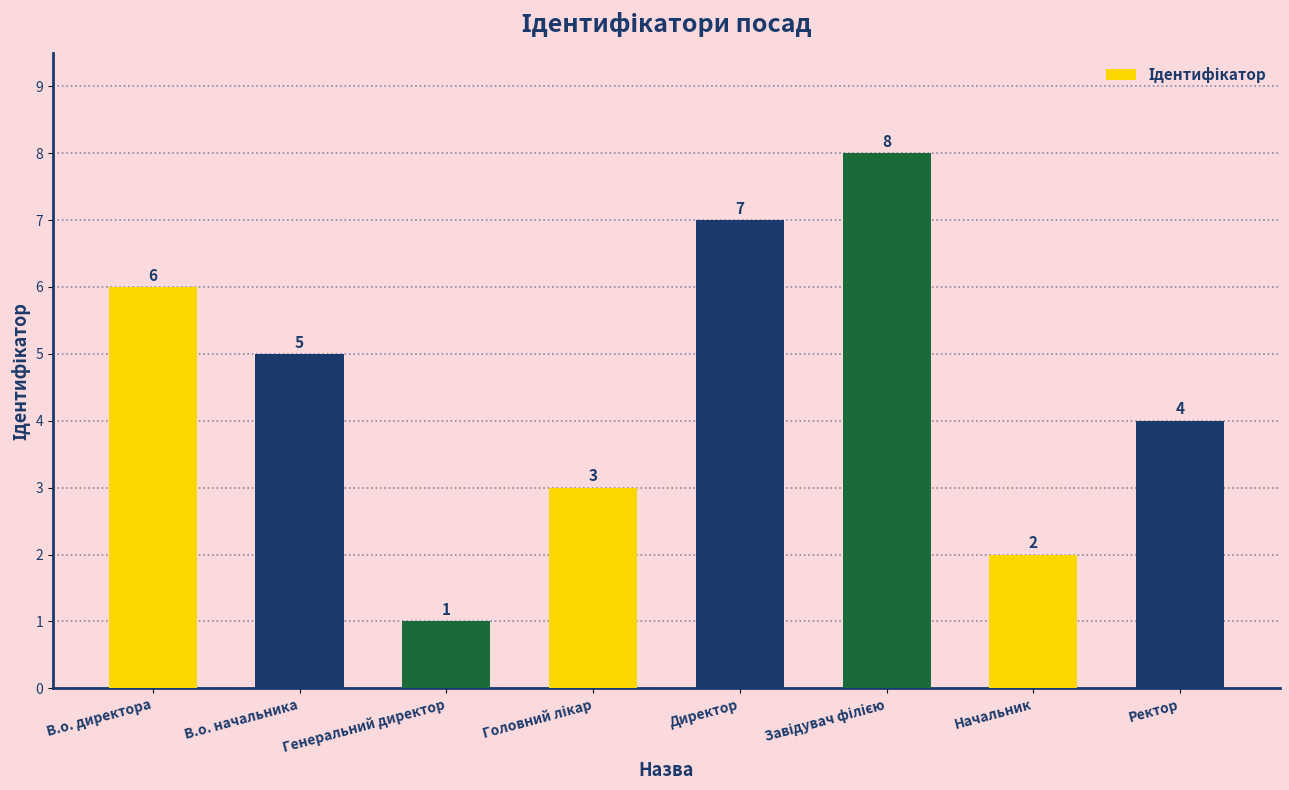

What is the label of the 2nd bar from the left?

В.о. начальника